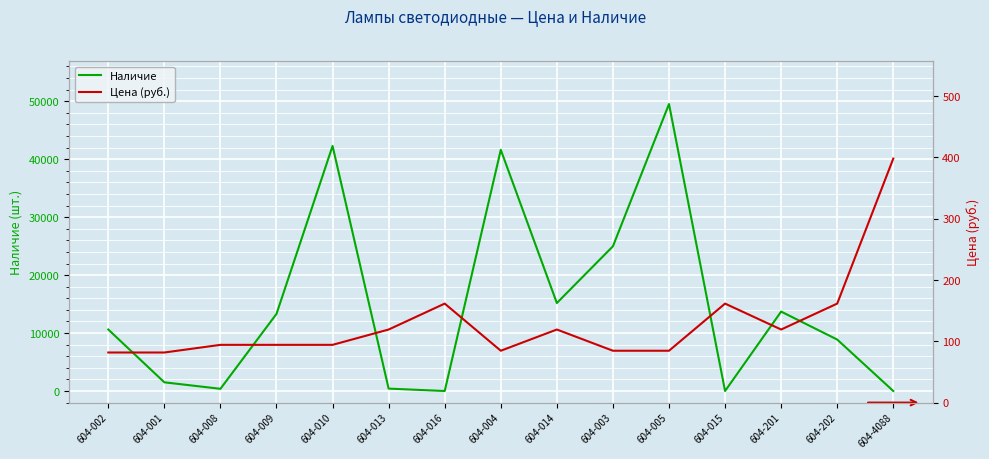

Between 604-004 and 604-202, which is larger?

604-004